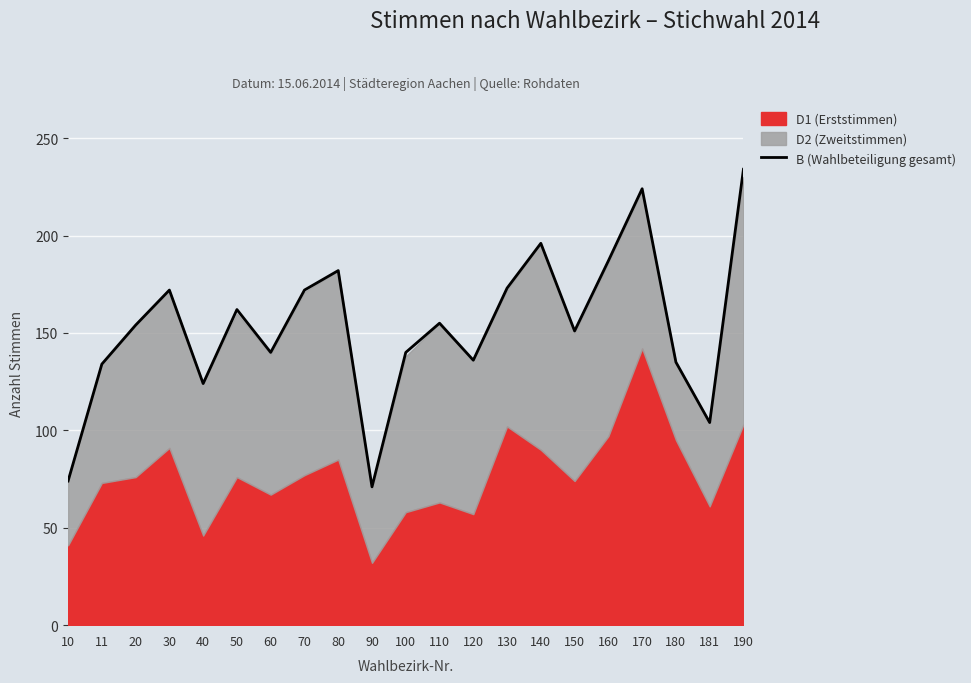

How many lines are shown in the chart?

1